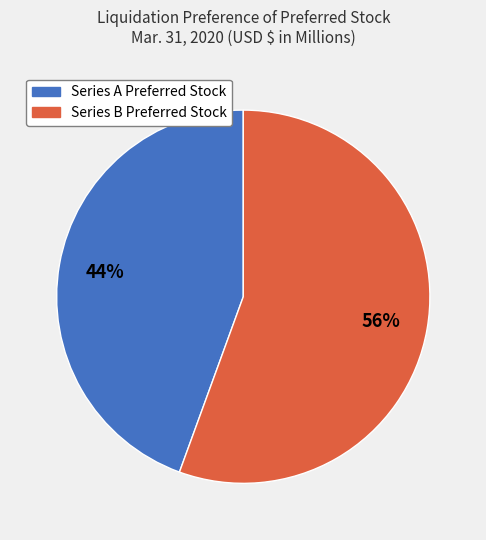

Is it true that Series A Preferred Stock is 44% of the pie?

True